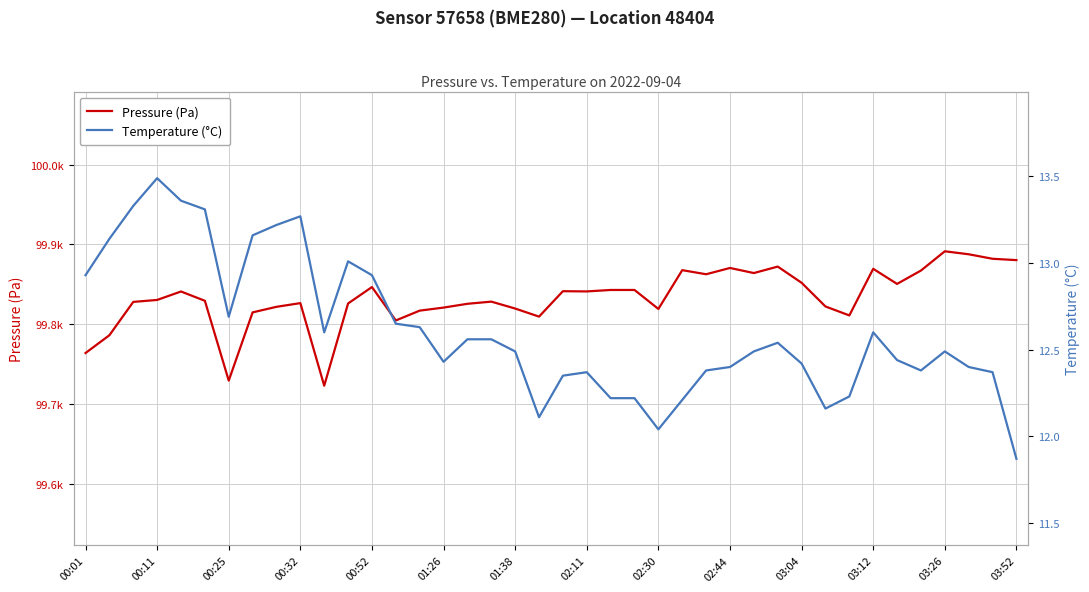

At which label does Temperature (°C) first exceed 12?

00:01